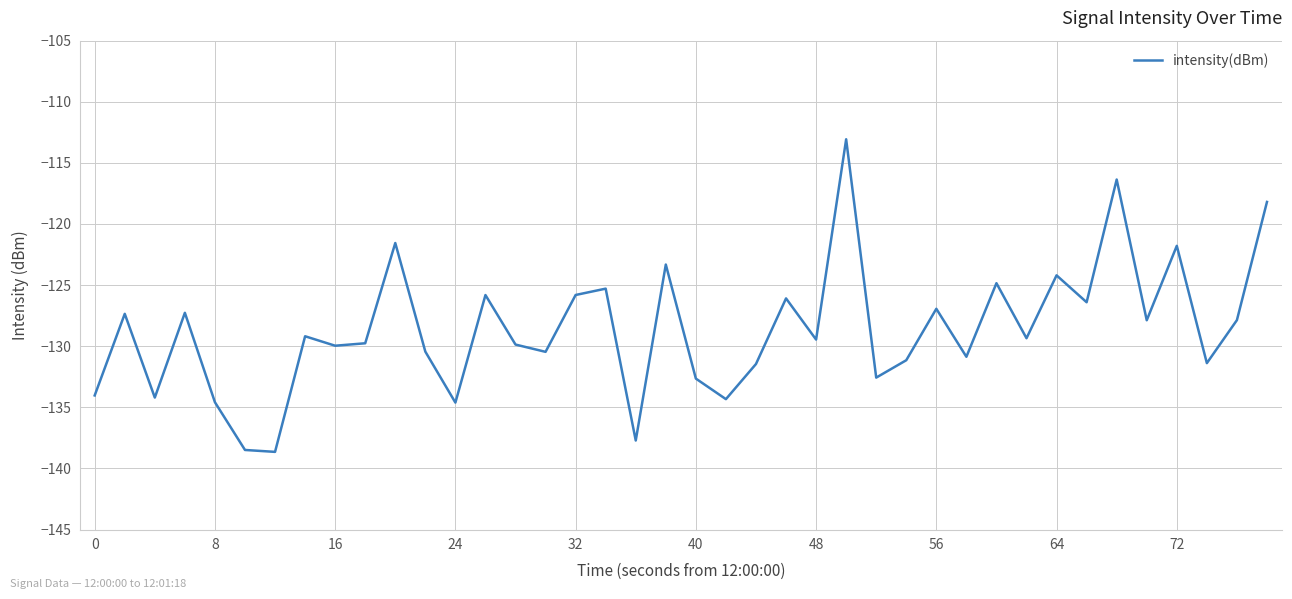

What is the minimum value shown in the chart?

-138.6